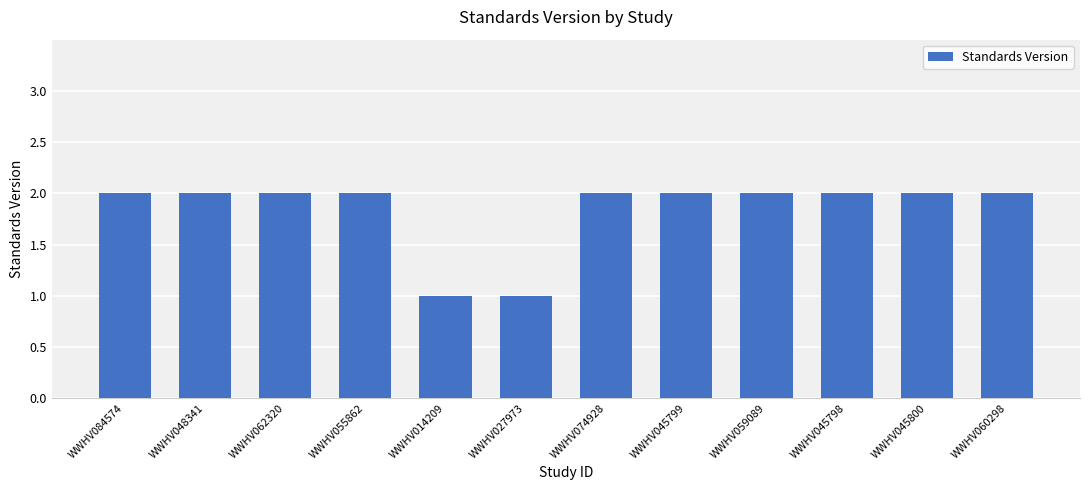

What is the difference between the maximum and second lowest values?

1